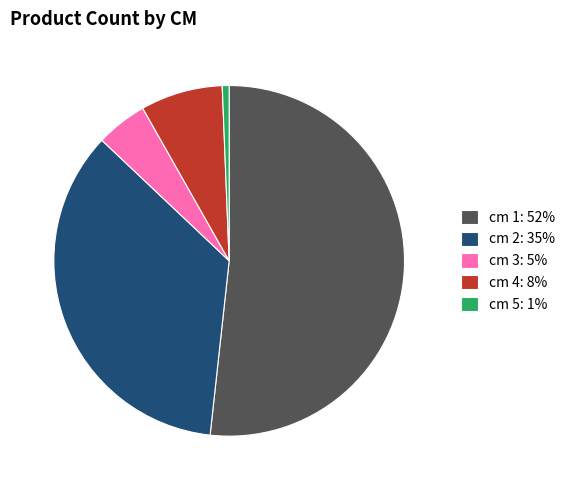

How many slices are in this pie chart?

5